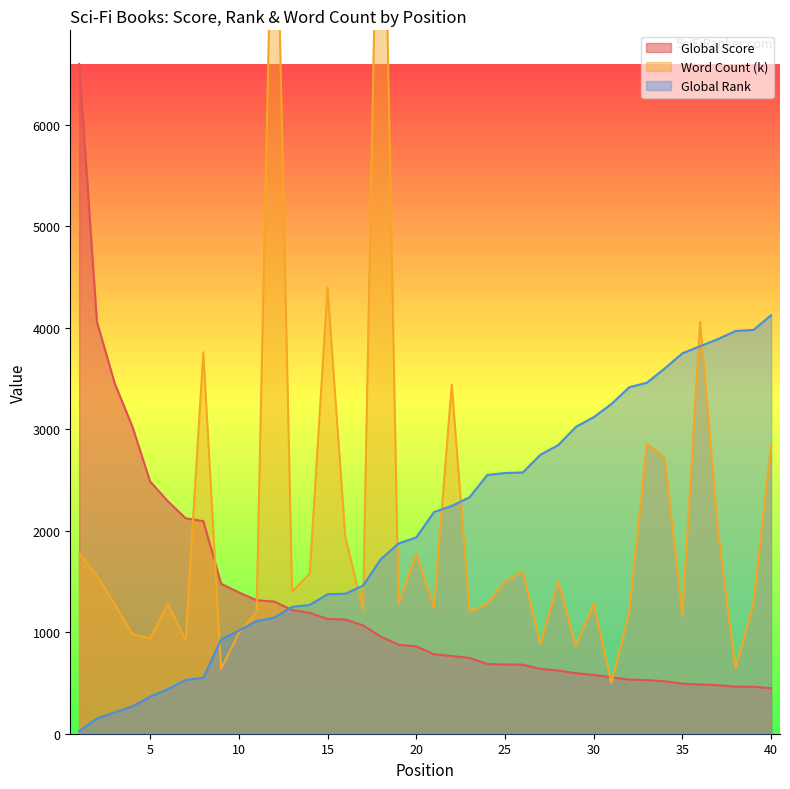

Reading left to right, extract all data points from this chart.

Global Score: 6603.0	4062.0	3456.0	3027.0	2486.0	2291.0	2124.0	2095.0	1478.0	1393.0	1316.0	1302.0	1219.0	1191.0	1131.0	1126.0	1068.0	957.0	877.0	860.0	783.0	766.0	747.0	687.0	682.0	681.0	639.0	623.0	596.0	580.0	557.0	533.0	529.0	517.0	493.0	485.0	478.0	464.0	463.0	448.0
Word Count (k): 1778.8	1560.0	1280.0	980.0	939.4	1280.0	920.0	3760.0	640.0	991.3	1200.0	9440.0	1400.0	1579.5	4400.0	1940.0	1220.0	10400.0	1280.0	1770.0	1240.0	3440.0	1200.0	1280.0	1500.0	1600.0	880.0	1500.0	860.0	1280.0	500.0	1192.6	2860.0	2720.0	1160.0	4060.0	2012.2	645.5	1280.0	2840.0
Global Rank: 25.0	150.0	210.0	270.0	365.0	440.0	530.0	550.0	930.0	1015.0	1110.0	1145.0	1250.0	1270.0	1375.0	1380.0	1460.0	1720.0	1875.0	1935.0	2185.0	2245.0	2330.0	2550.0	2570.0	2575.0	2750.0	2845.0	3025.0	3120.0	3250.0	3415.0	3460.0	3600.0	3750.0	3820.0	3890.0	3970.0	3980.0	4125.0